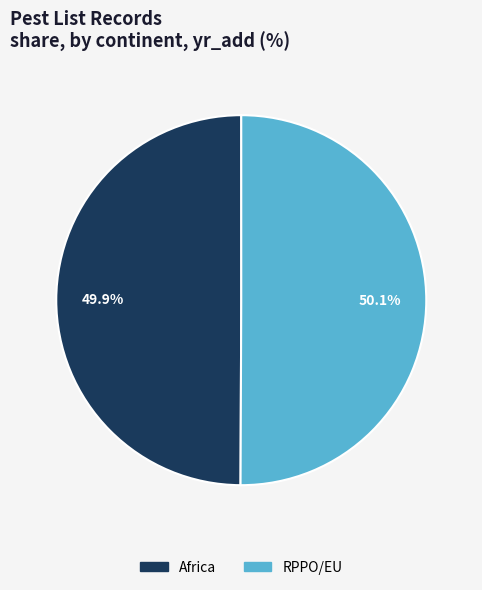

To the nearest percent, what portion does RPPO/EU represent?

50%